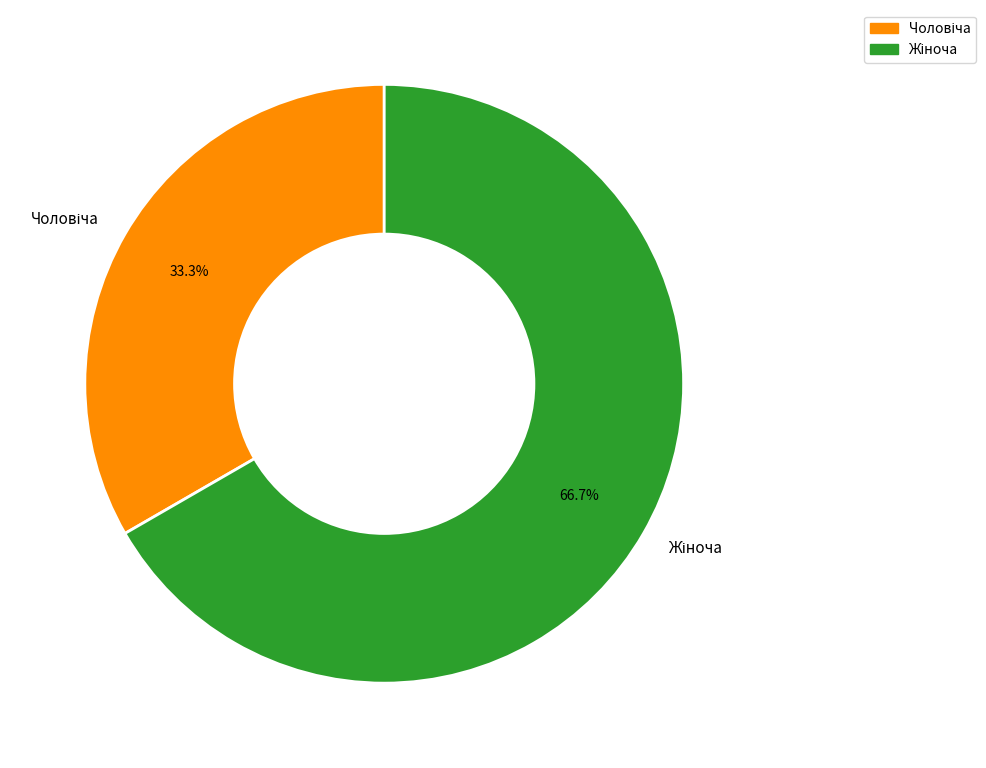

Rank the categories by value from highest to lowest.

Жіноча, Чоловіча